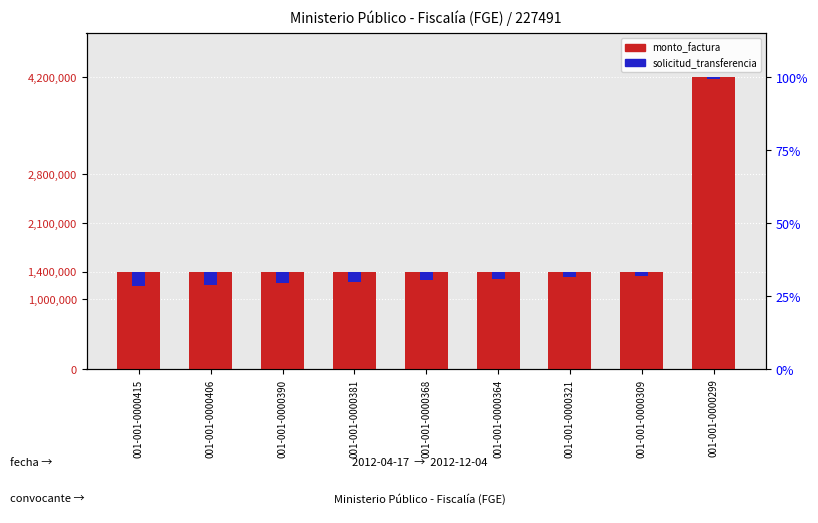

At which category is the sum across all series the highest?

001-001-0000299